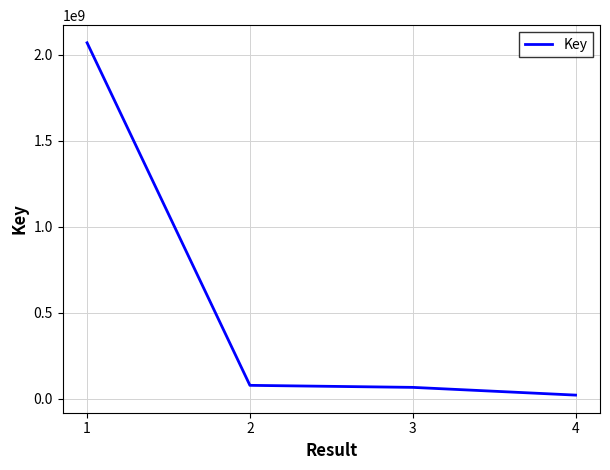

Is it true that the value at 1 is 2070196358?

True